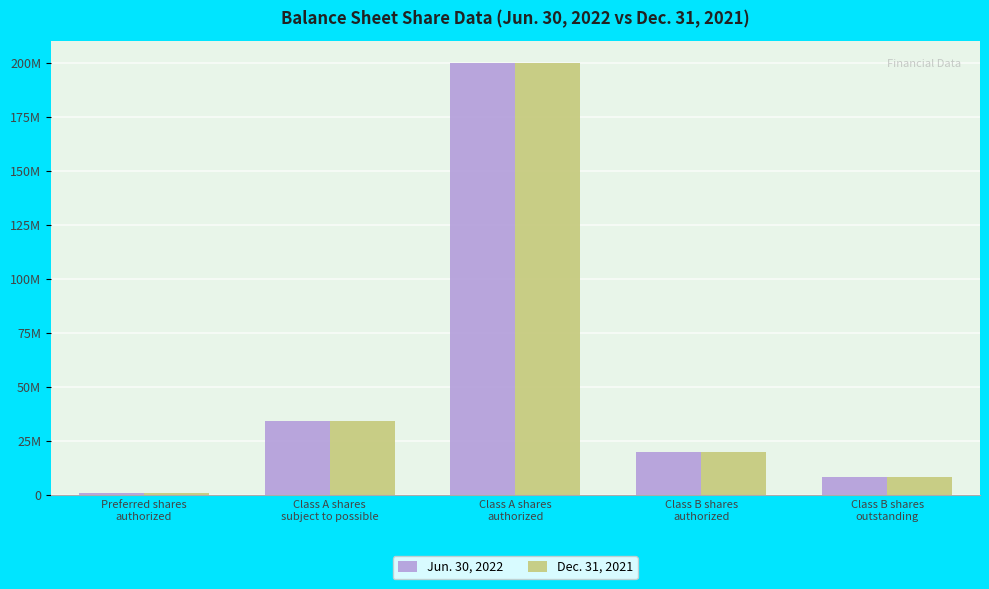

Reading left to right, transcribe all the data shown in this chart.

Jun. 30, 2022: 1000000	34500000	200000000	20000000	8625000
Dec. 31, 2021: 1000000	34500000	200000000	20000000	8625000